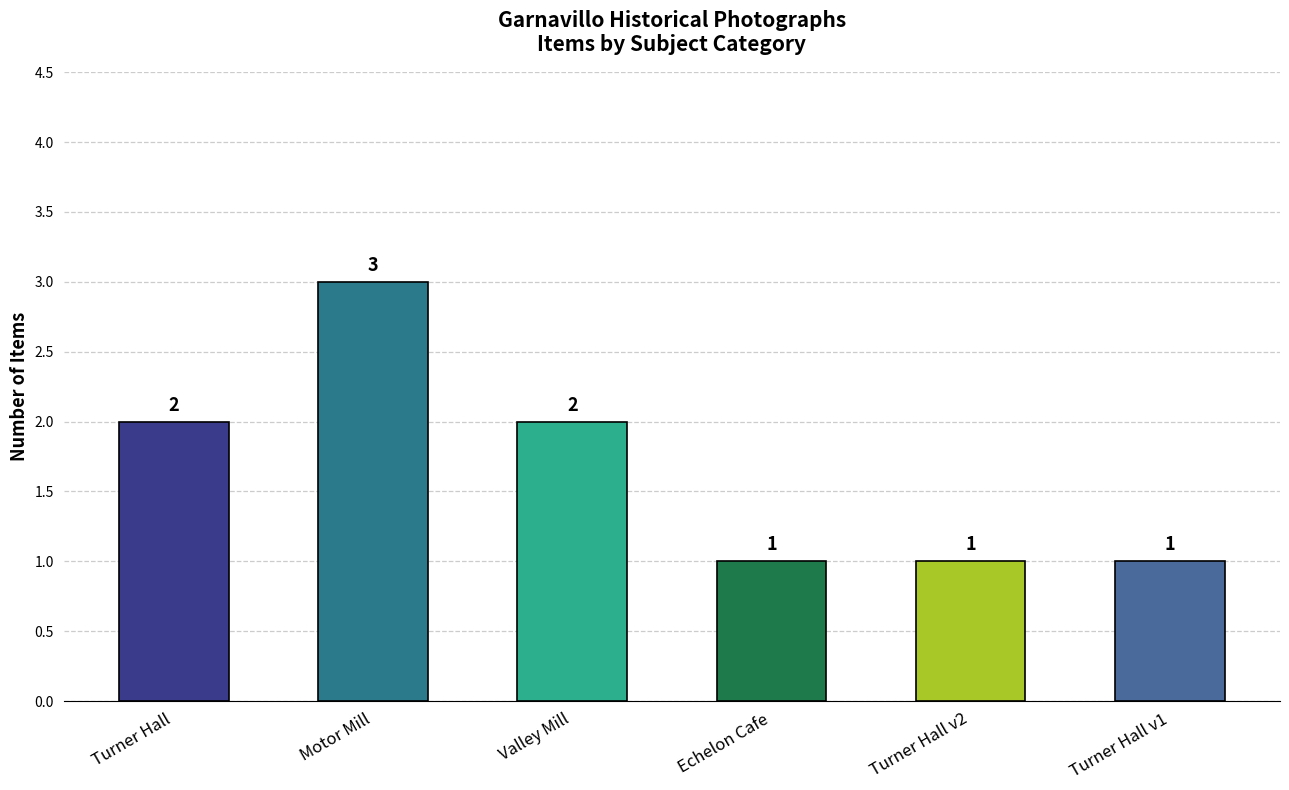

Reading left to right, what are all the values shown in this chart?

2	3	2	1	1	1